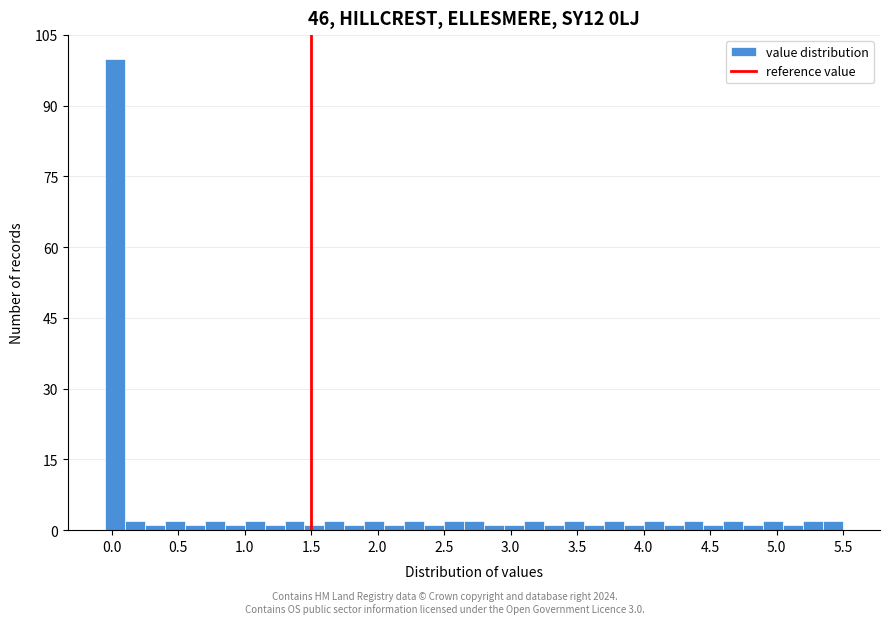

Read against the x-axis, roughly where is the centre of the tallest bar?

0.05